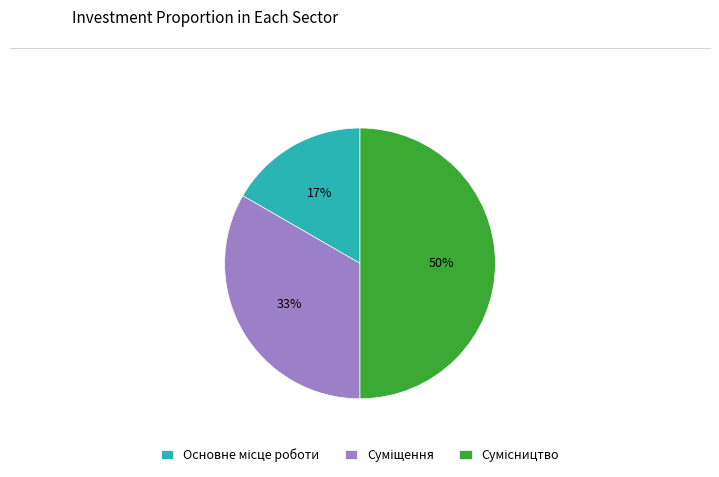

To the nearest percent, what is the average slice percentage?

33%